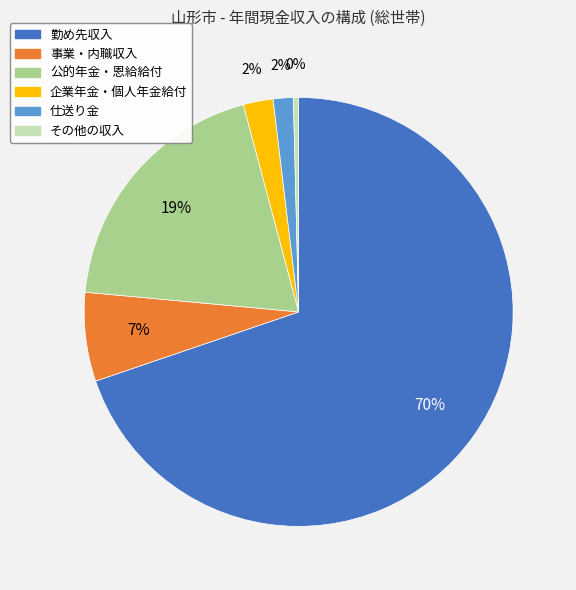

Which slice represents more than half of the pie?

勤め先収入